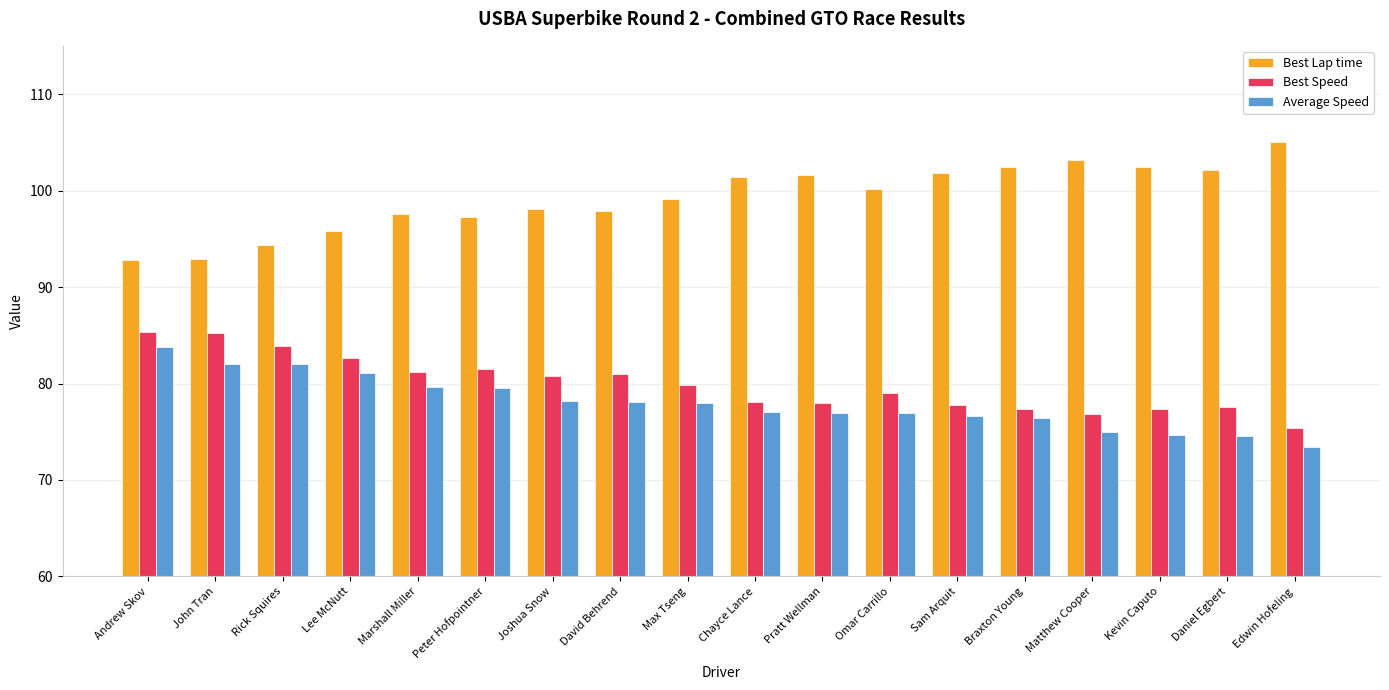

Read the Best Speed value at Marshall Miller.

81.2